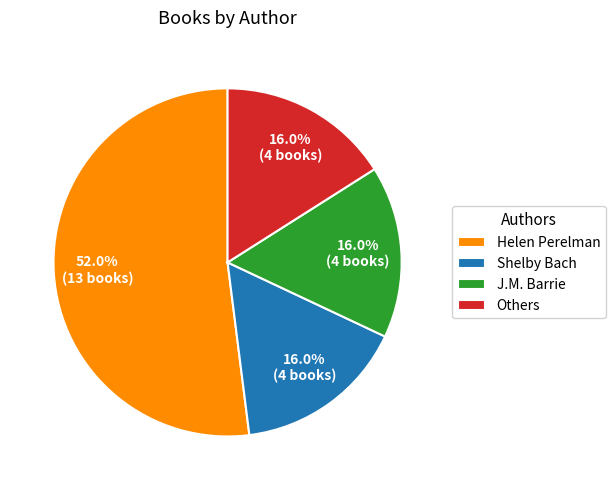

Which slice is the largest?

Helen Perelman